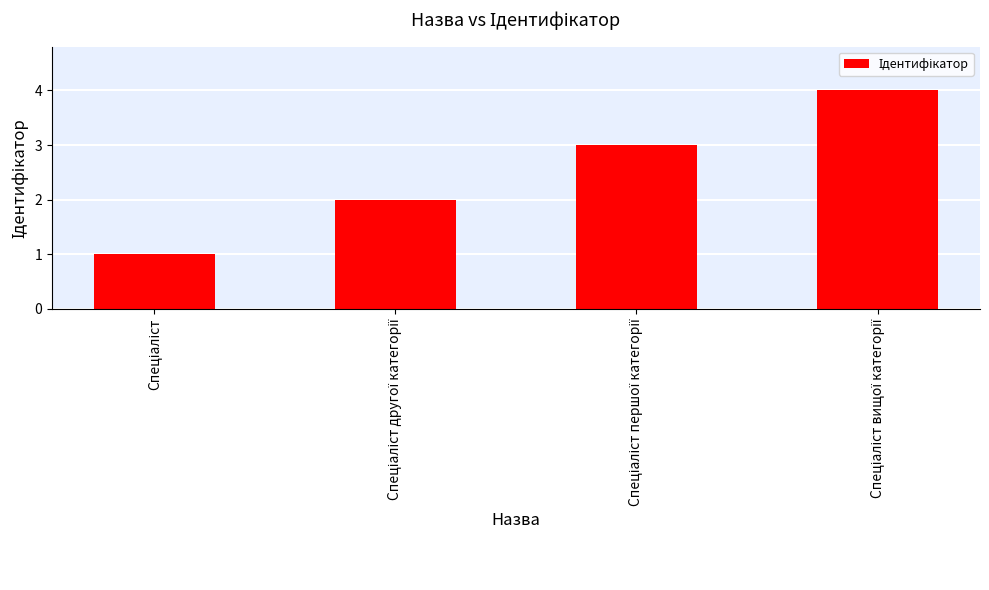

What is the sum of all values?

10